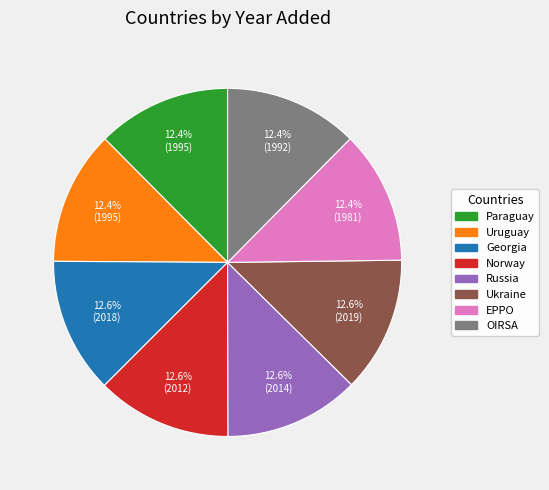

To the nearest percent, what is the combined percentage of Norway and Russia?

25%